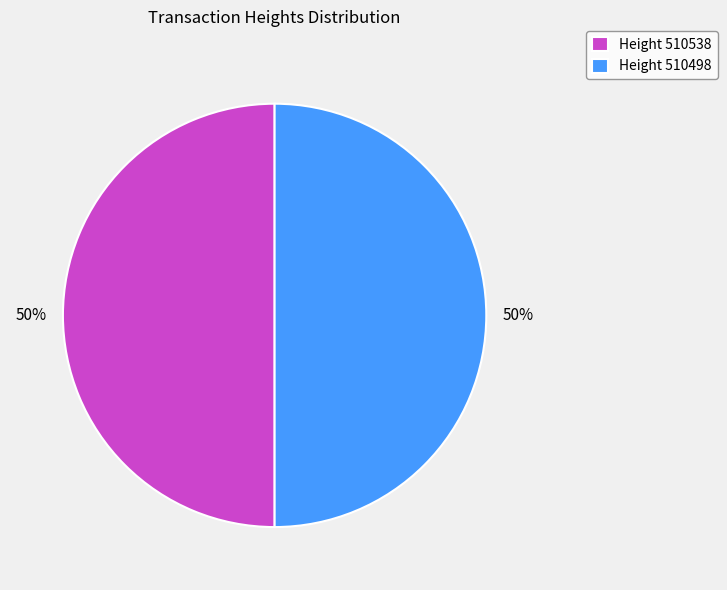

The Height 510538 slice represents 56% of the pie. True or false?

False